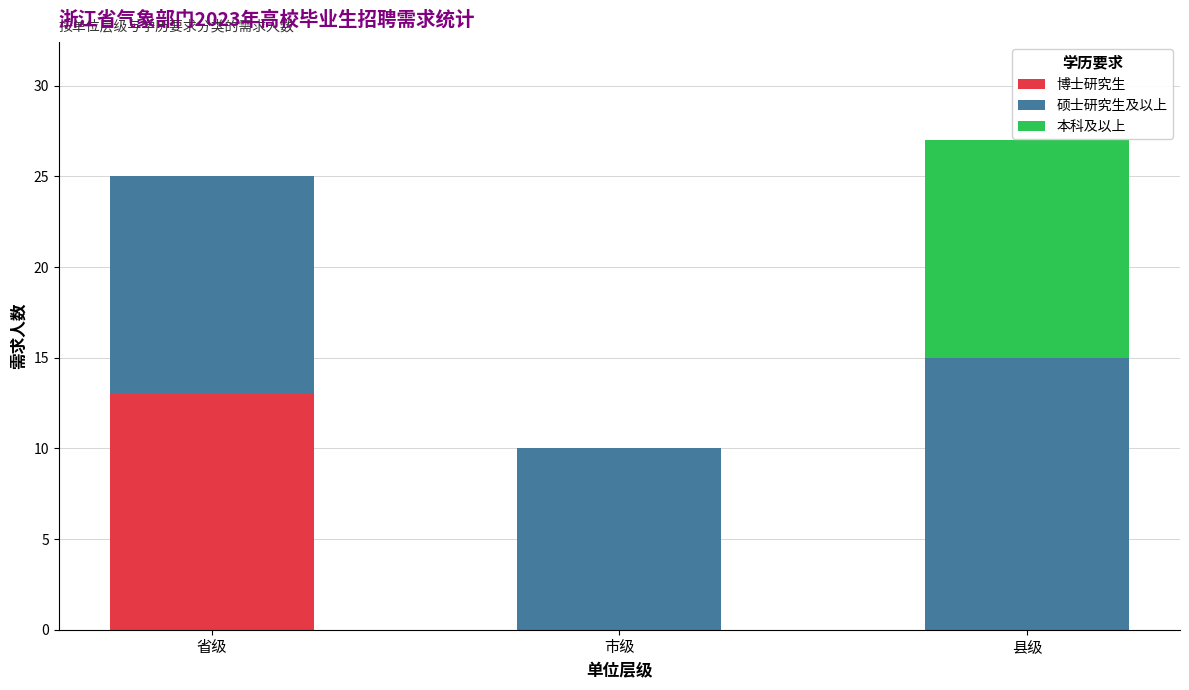

At which label does 博士研究生 reach its peak?

省级